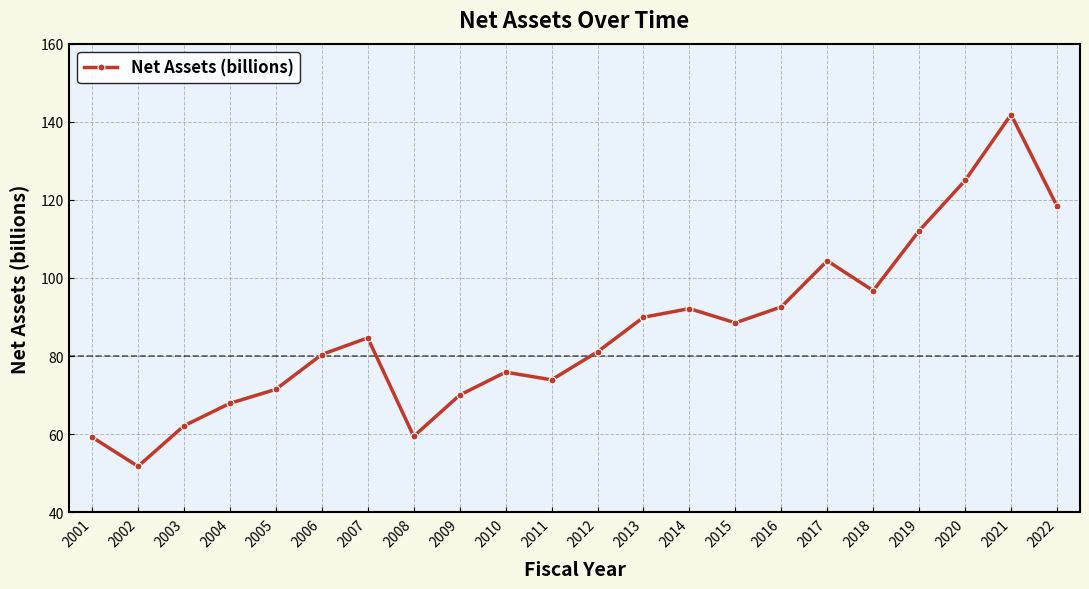

Which category has the highest value across all series?

2021